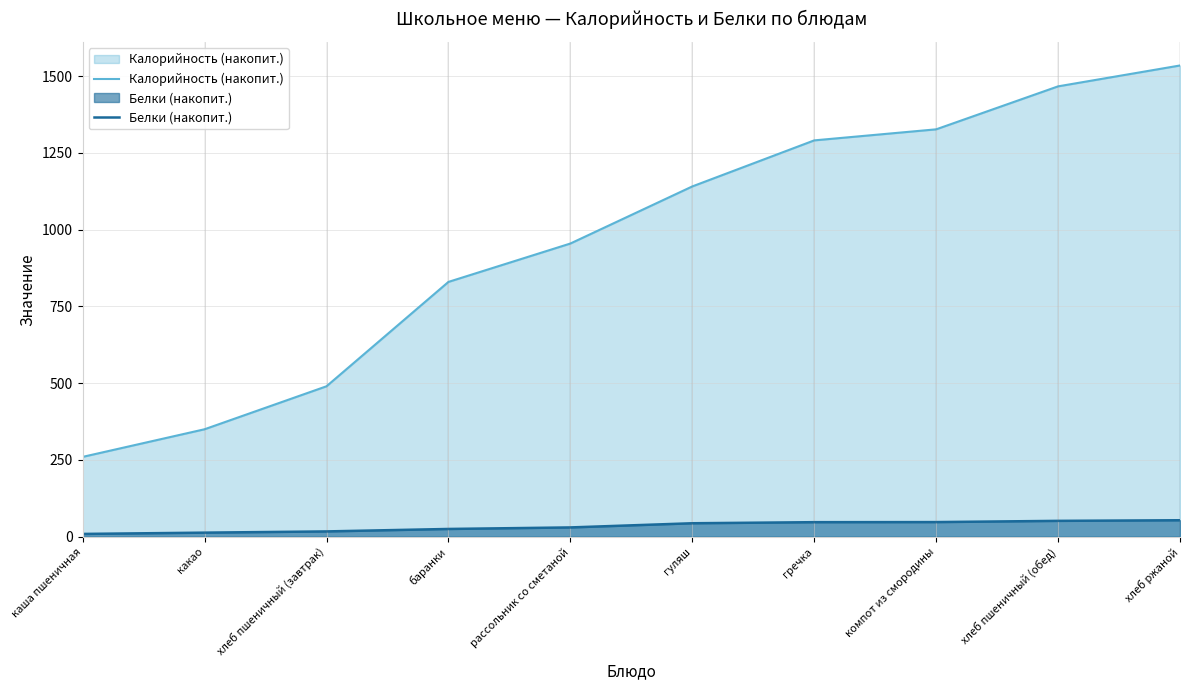

Reading right to left, transcribe all the data shown in this chart.

Калорийность (накопит.): хлеб ржаной=1535.0	хлеб пшеничный (обед)=1467.0	компот из смородины=1327.0	гречка=1291.0	гуляш=1141.0	рассольник со сметаной=955.0	баранки=830.0	хлеб пшеничный (завтрак)=490.0	какао=350.0	каша пшеничная=260.0
Белки (накопит.): хлеб ржаной=53.6	хлеб пшеничный (обед)=51.6	компот из смородины=47.6	гречка=47.3	гуляш=43.8	рассольник со сметаной=30.2	баранки=25.2	хлеб пшеничный (завтрак)=17.2	какао=13.2	каша пшеничная=9.0